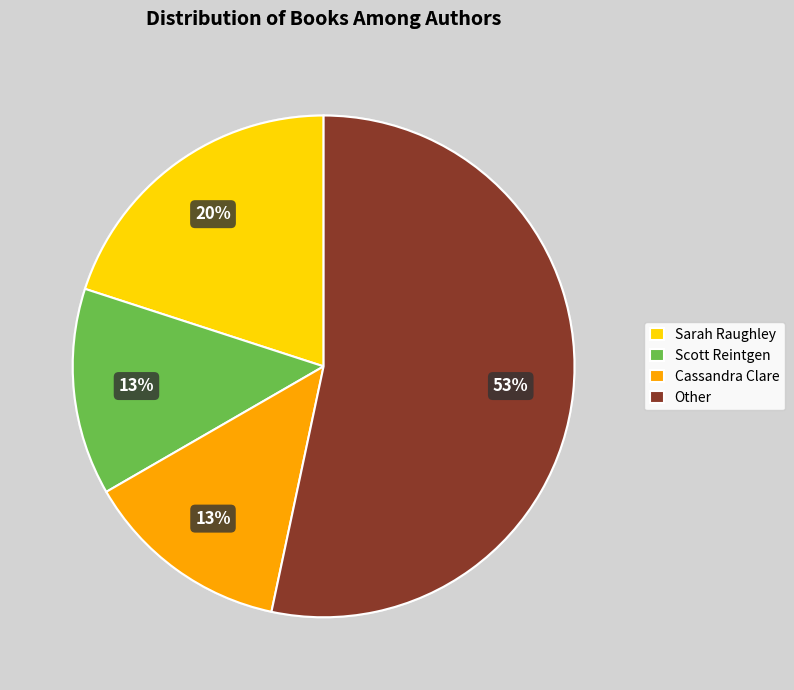

To the nearest percent, what portion does Sarah Raughley represent?

20%